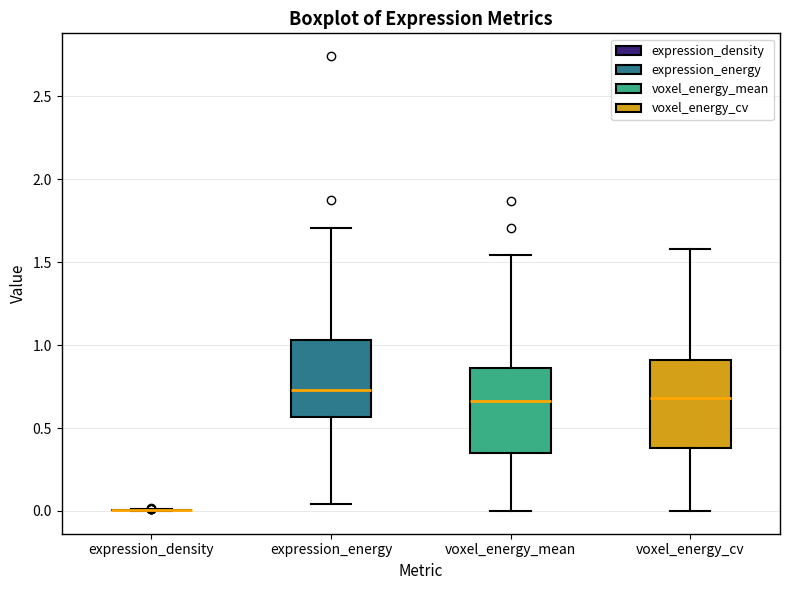

Where does the upper whisker of the box for voxel_energy_mean end on the y-axis? The values are not printed on the chart, so give them approximately, as read against the axis.

1.55